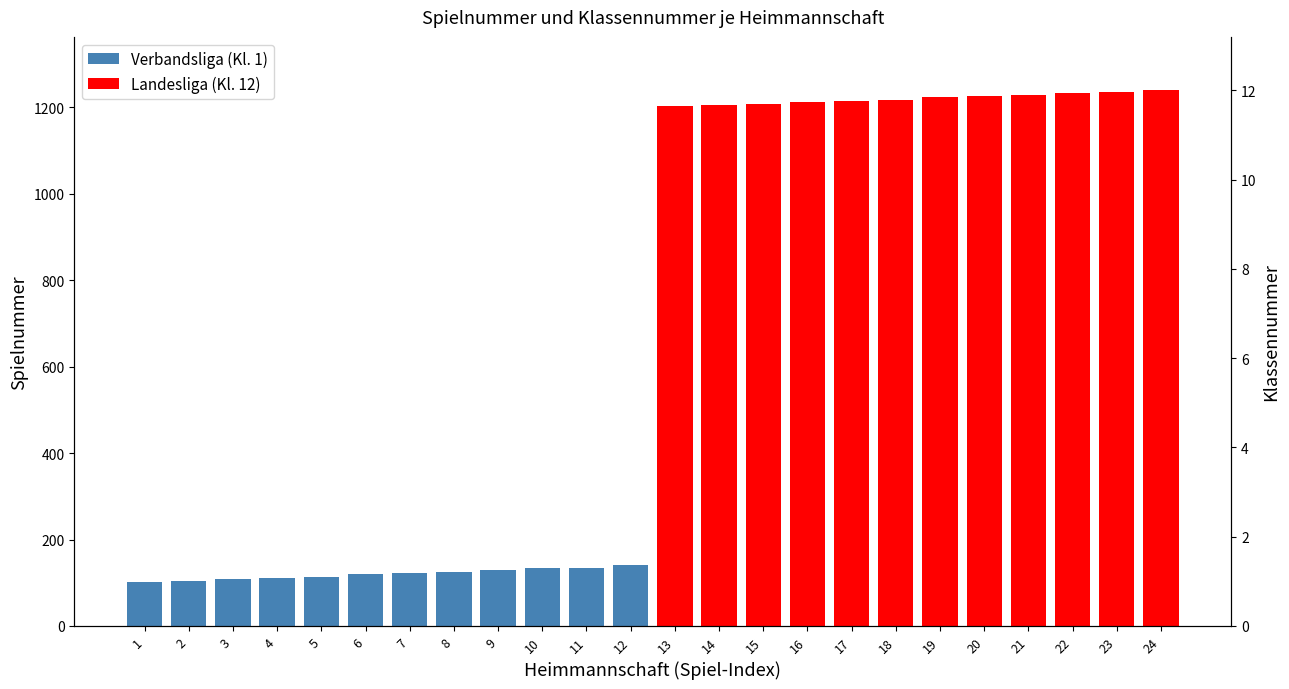

How many distinct data groups are displayed?

2